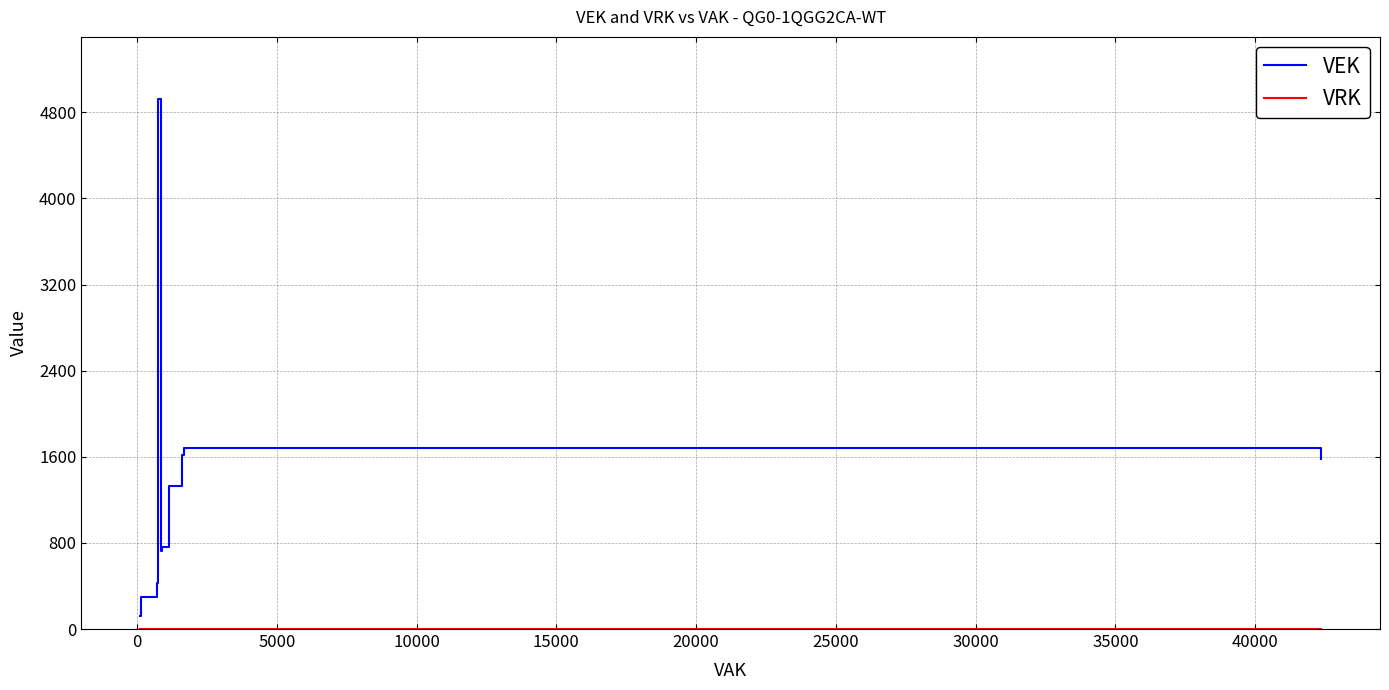

At how many categories does at least one series exceed 25?

28